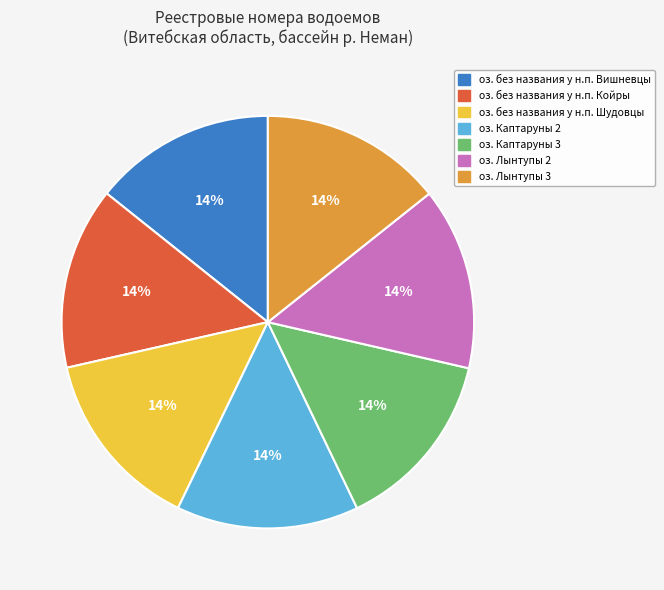

Is there a majority slice in this chart?

No